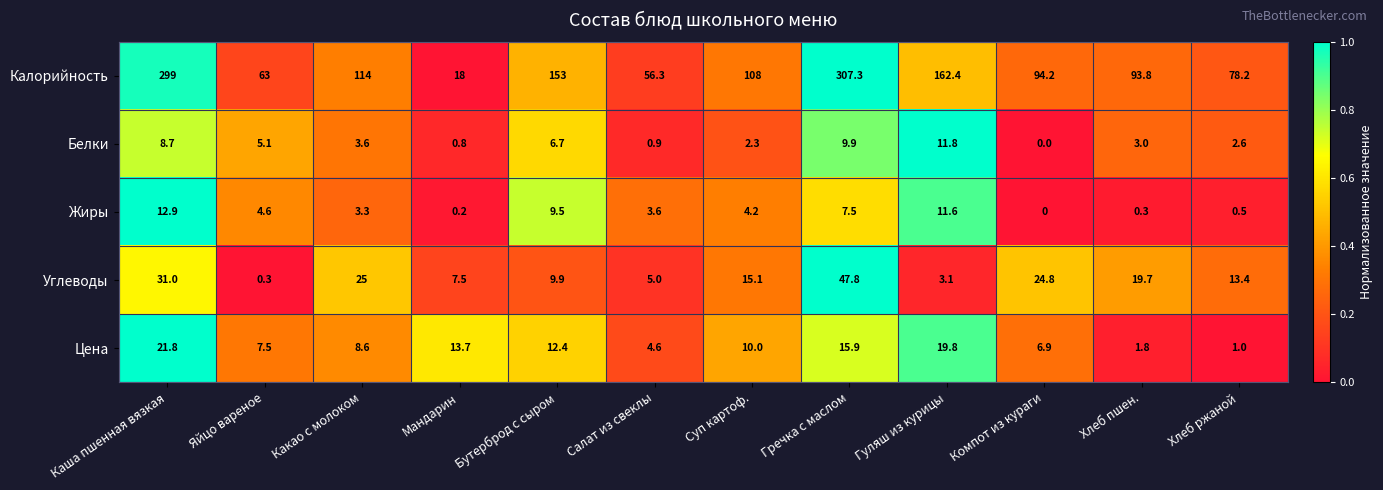

Between Яйцо вареное and Какао с молоком, which series saw the biggest shift?

Калорийность